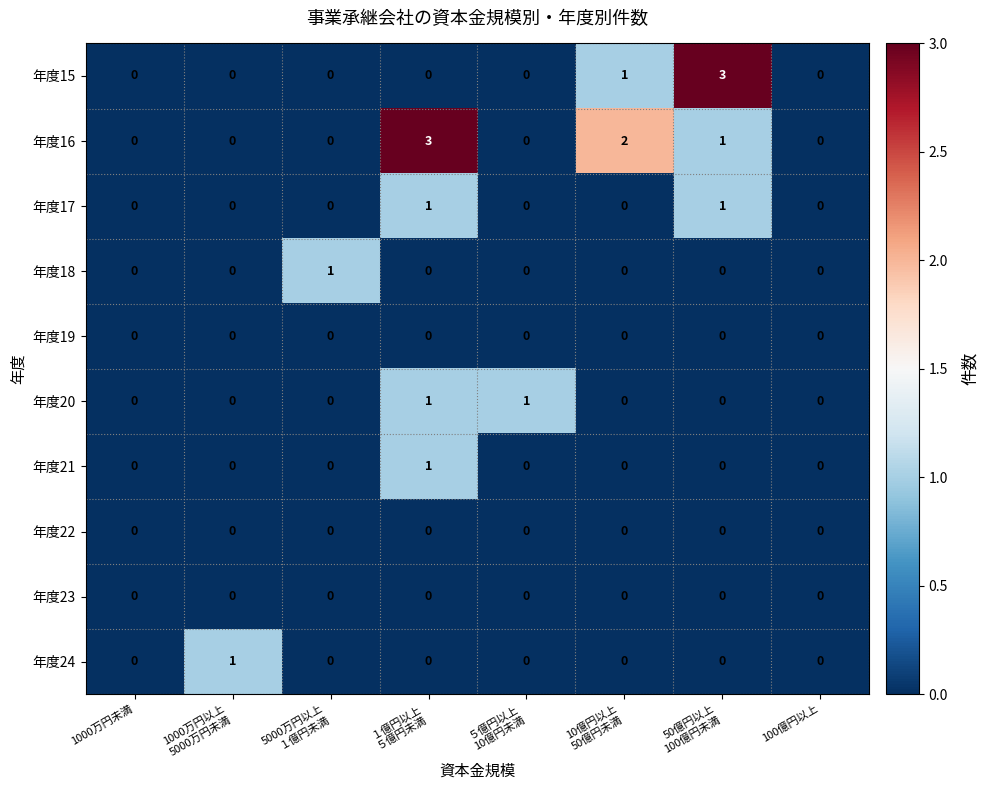

The 年度23 series shows 0 at 100億円以上. True or false?

True